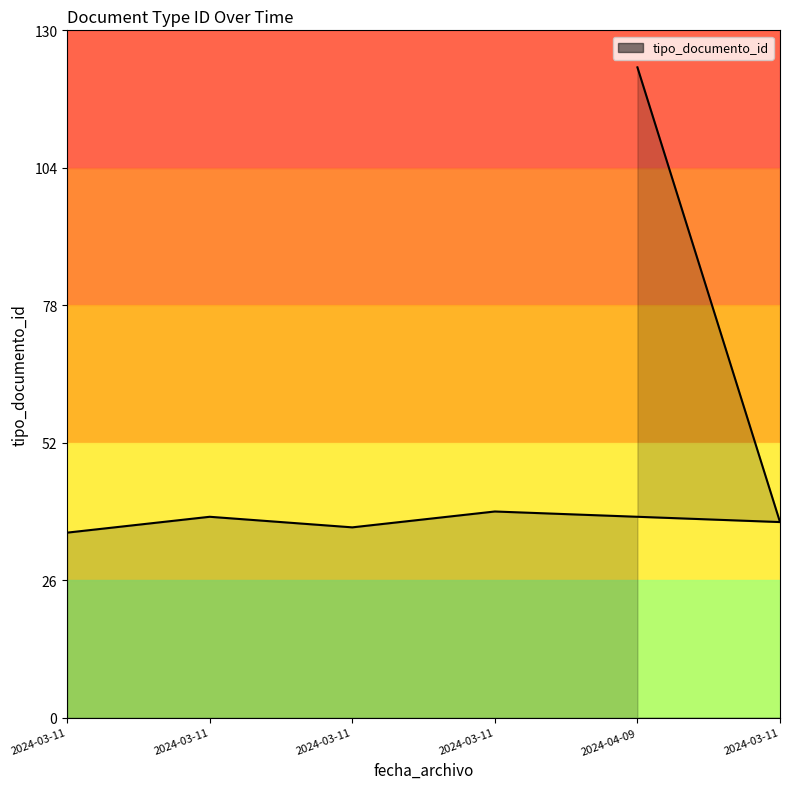

The chart shows a value of 55 at 2024-03-11. True or false?

False